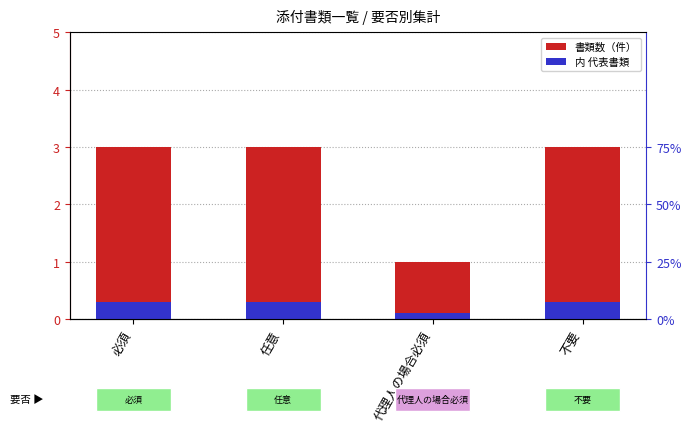

At how many categories does at least one series exceed 1?

3